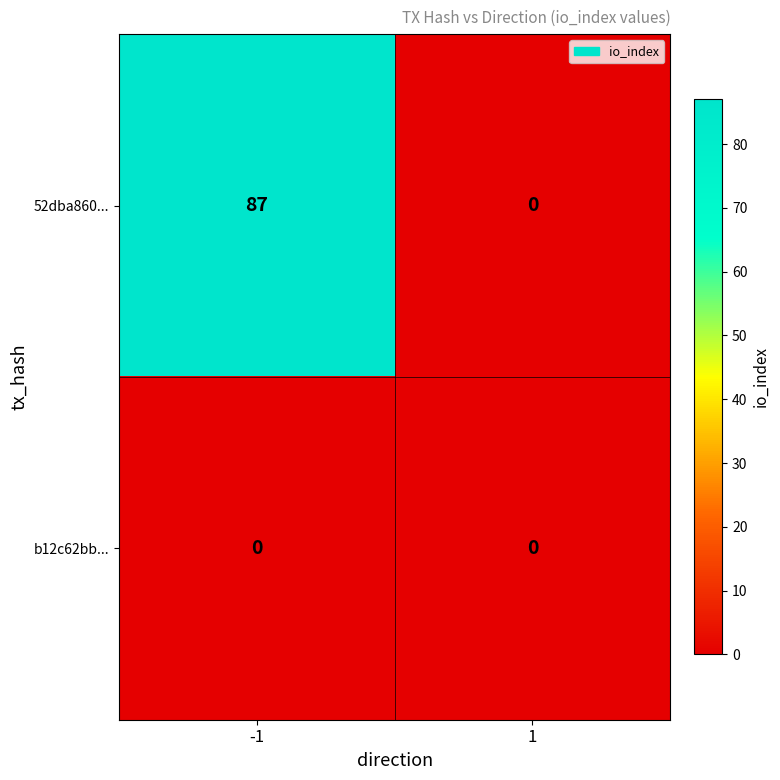

Reading right to left, list all the values displayed in this chart.

52dba860...: 0	87
b12c62bb...: 0	0